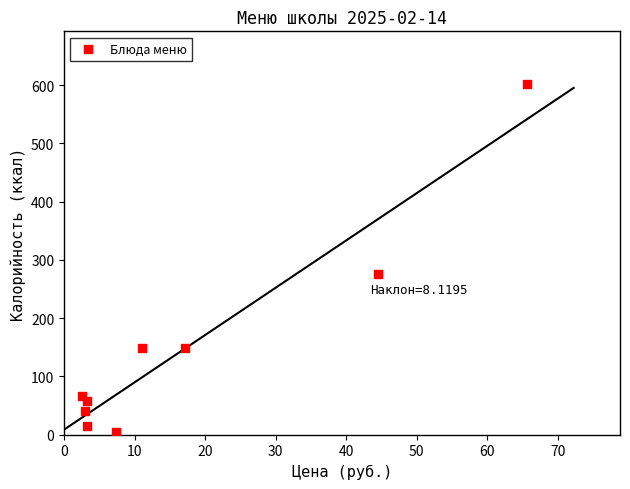

What is the average X value?

17.6